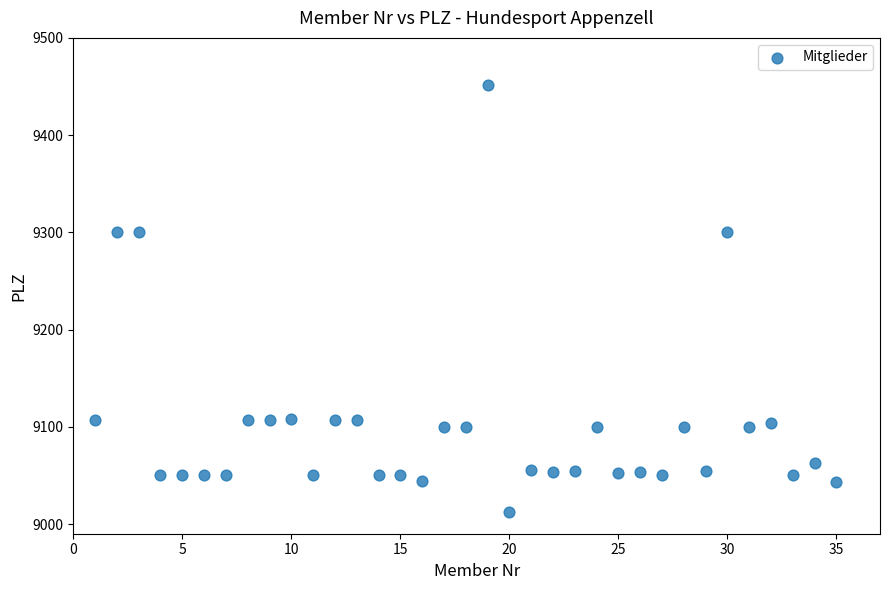

What is the range of X values (max minus min)?

34